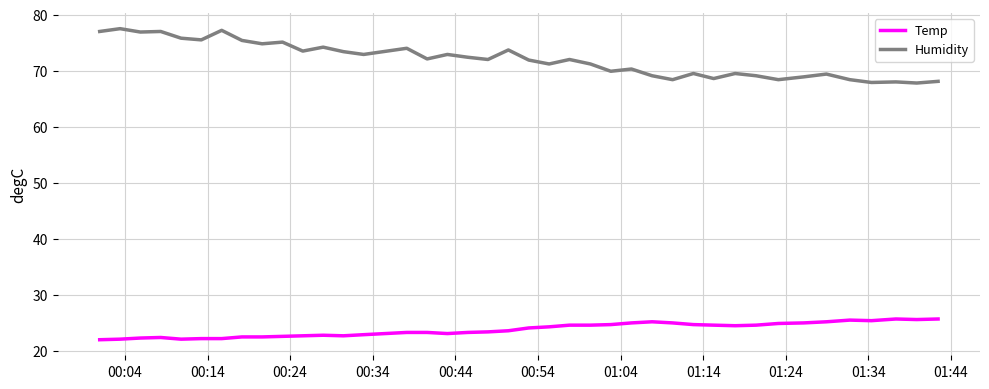

What is the difference between the maximum and minimum values in the Humidity series?

9.7